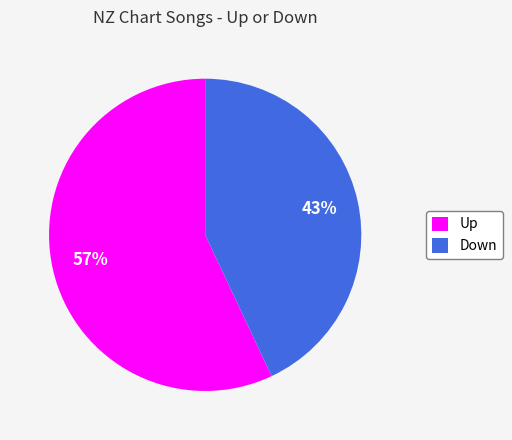

Combined, do Up and Down account for over 50%?

Yes